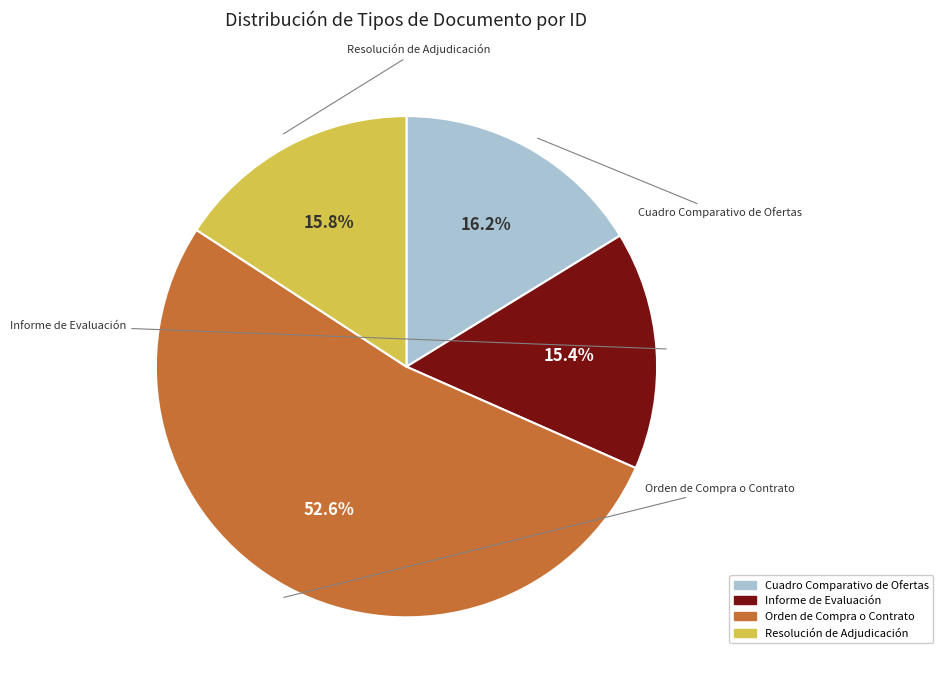

Does Orden de Compra o Contrato account for over 50% of the chart?

Yes